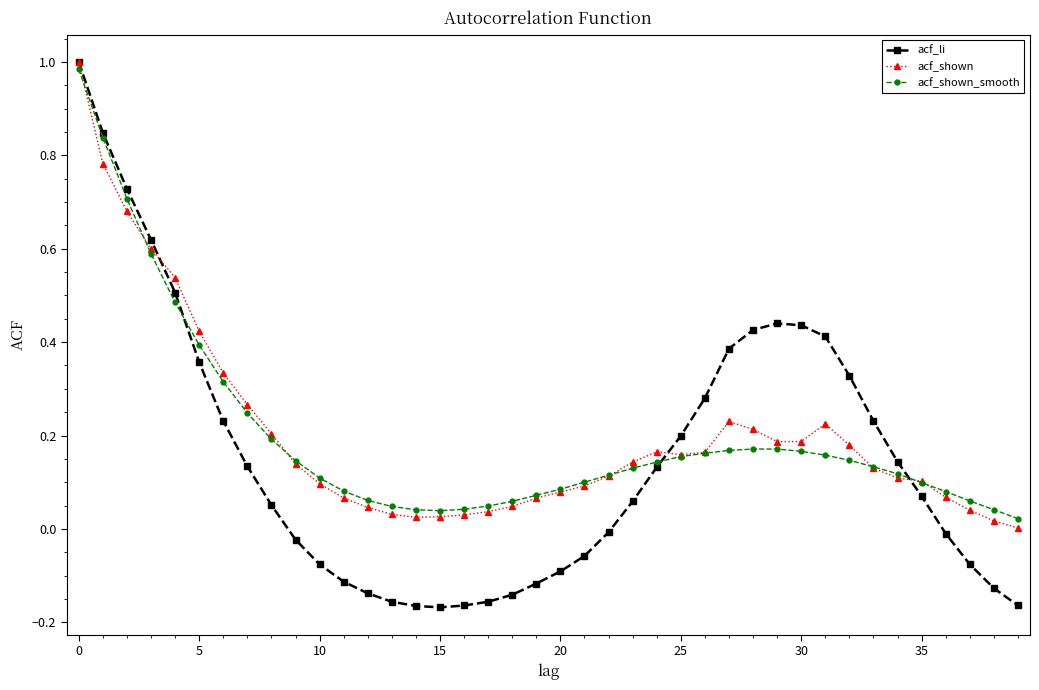

Which series has the largest range (max minus min)?

acf_li